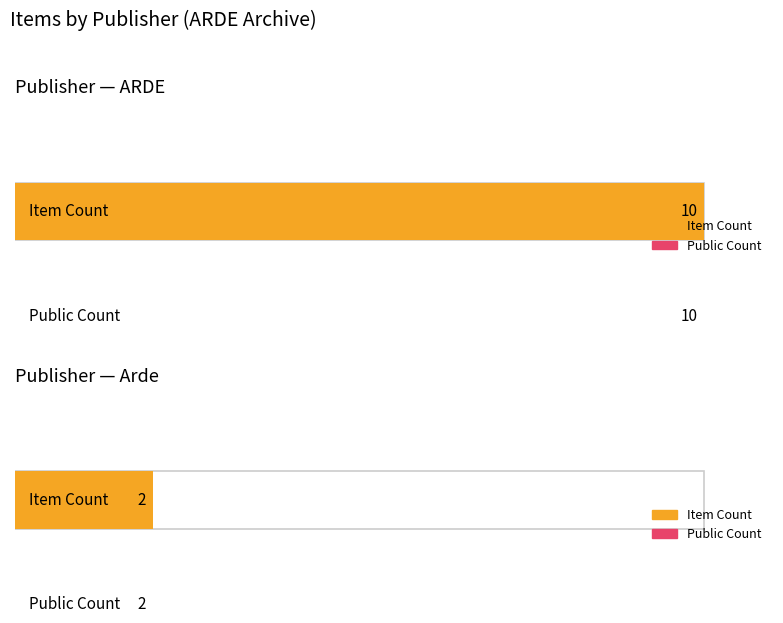

How many bars are there in each group?

2